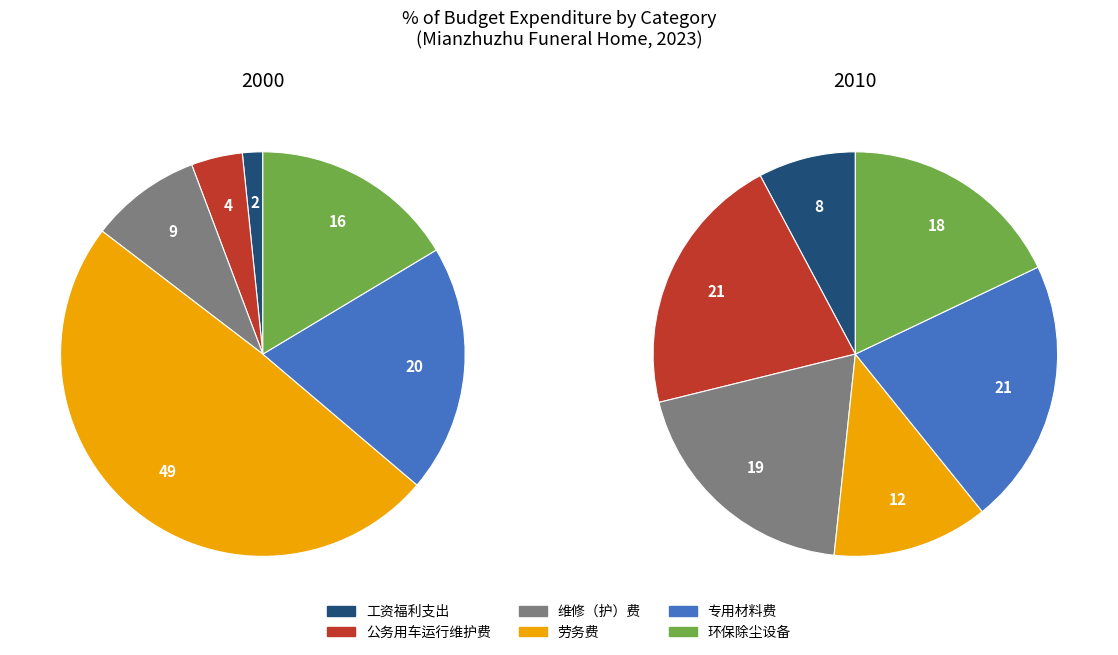

How many segments does this pie chart have?

6